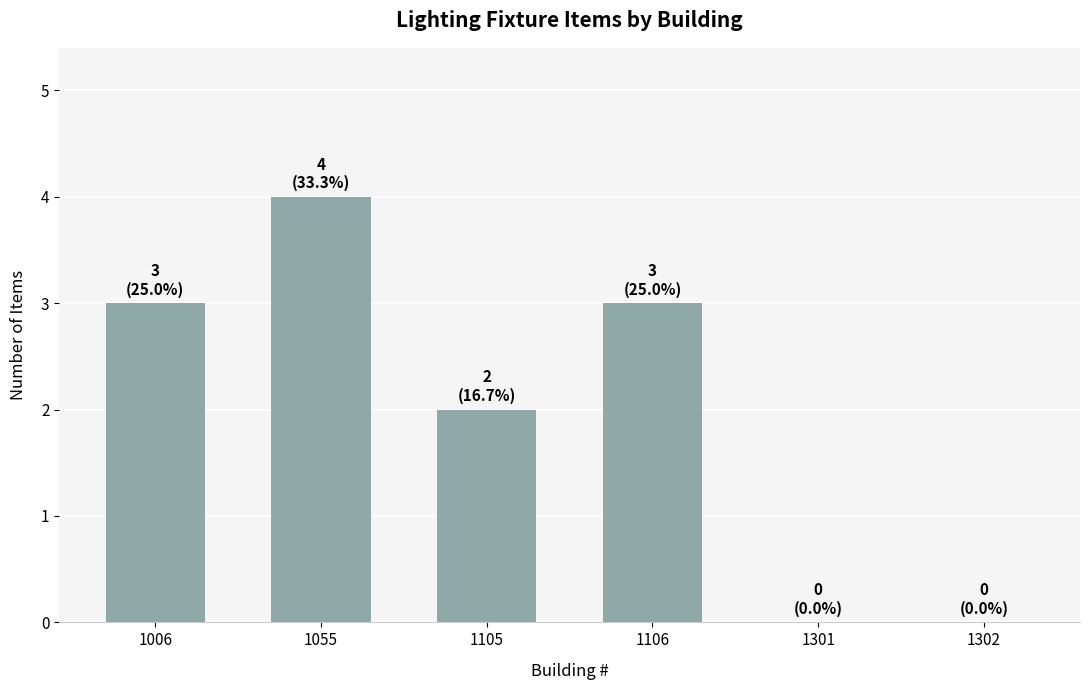

The chart shows a value of 3 at 1055. True or false?

False